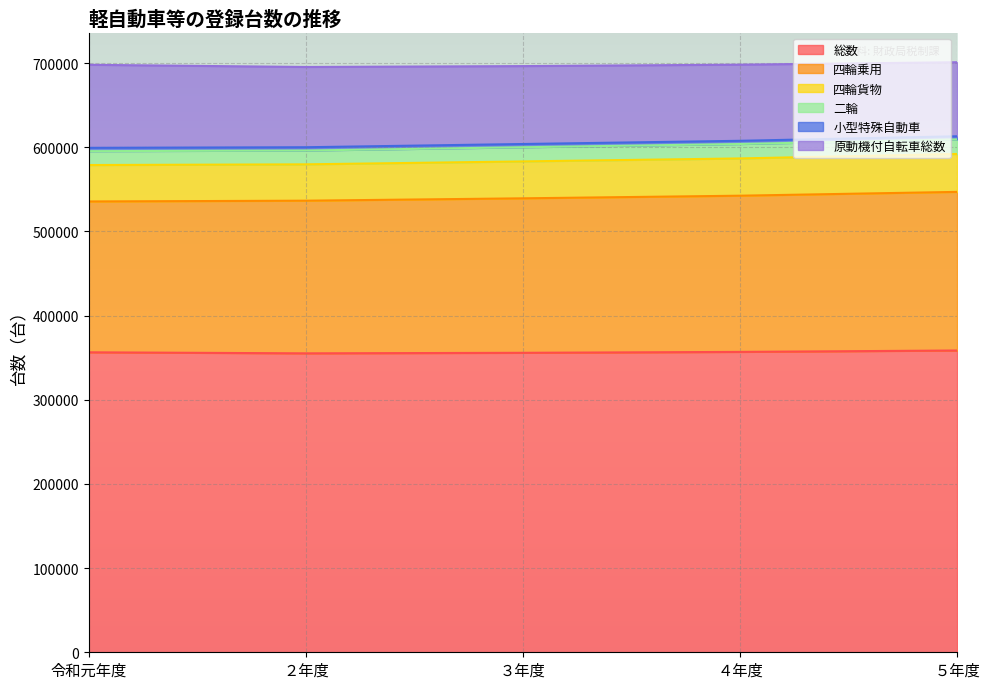

Rank the categories by 総数 value from highest to lowest.

５年度, ４年度, 令和元年度, ３年度, ２年度